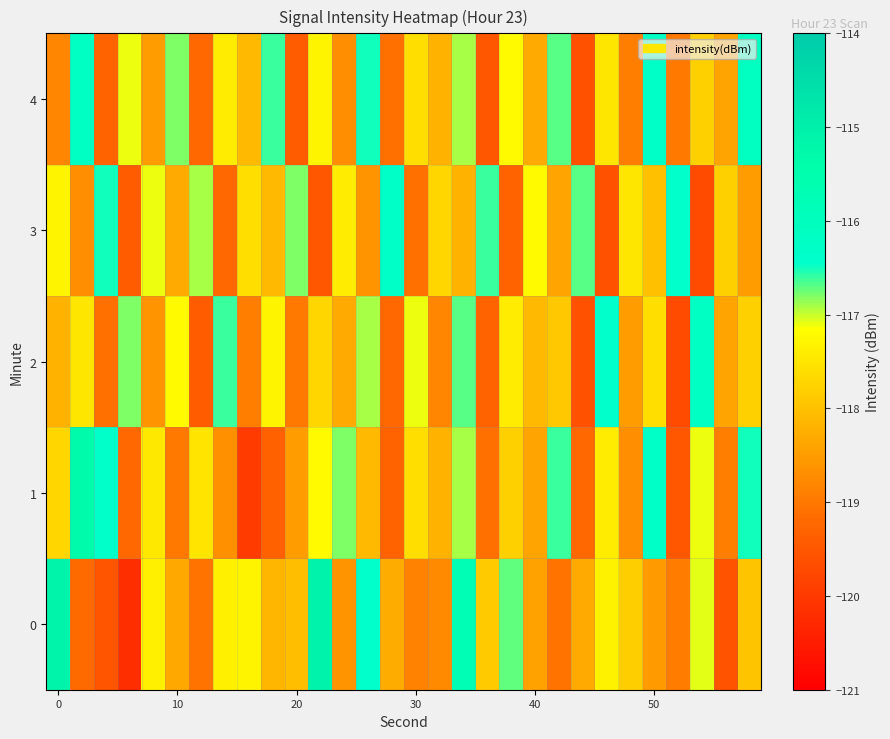

Which series has the largest total across all categories?

4